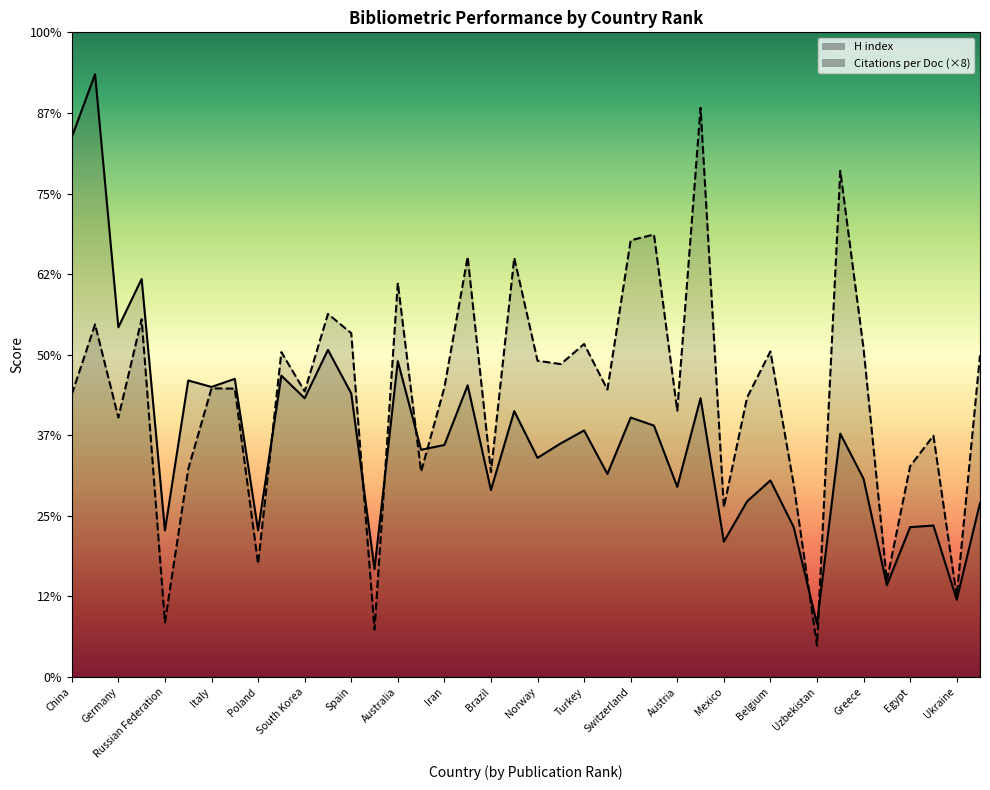

Is the value of Citations per document at 16 greater than the value of H index at 25?

No